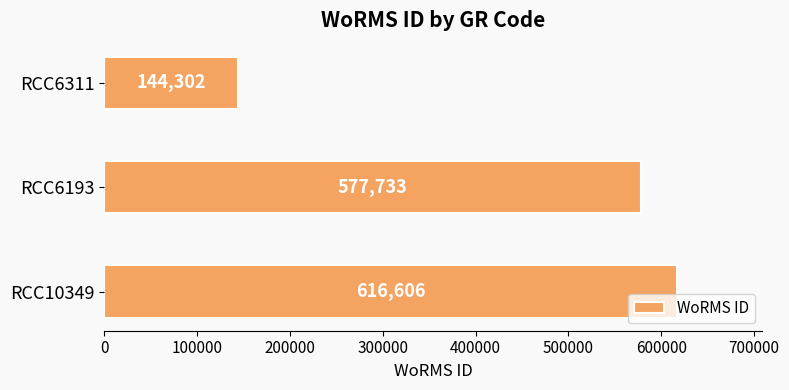

List the labels in order of value, smallest first.

RCC6311, RCC6193, RCC10349